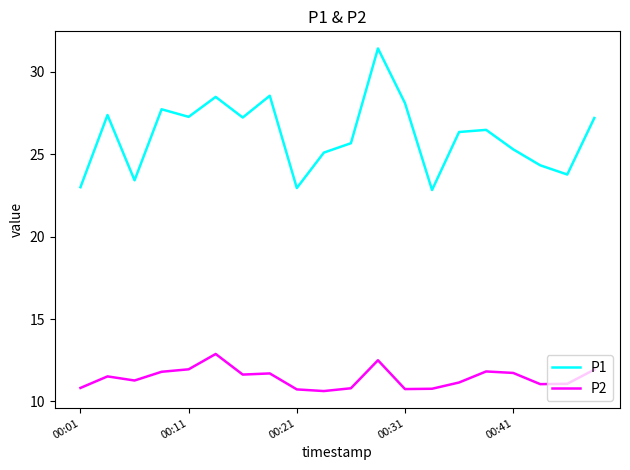

What is the maximum value shown in the chart?

31.4